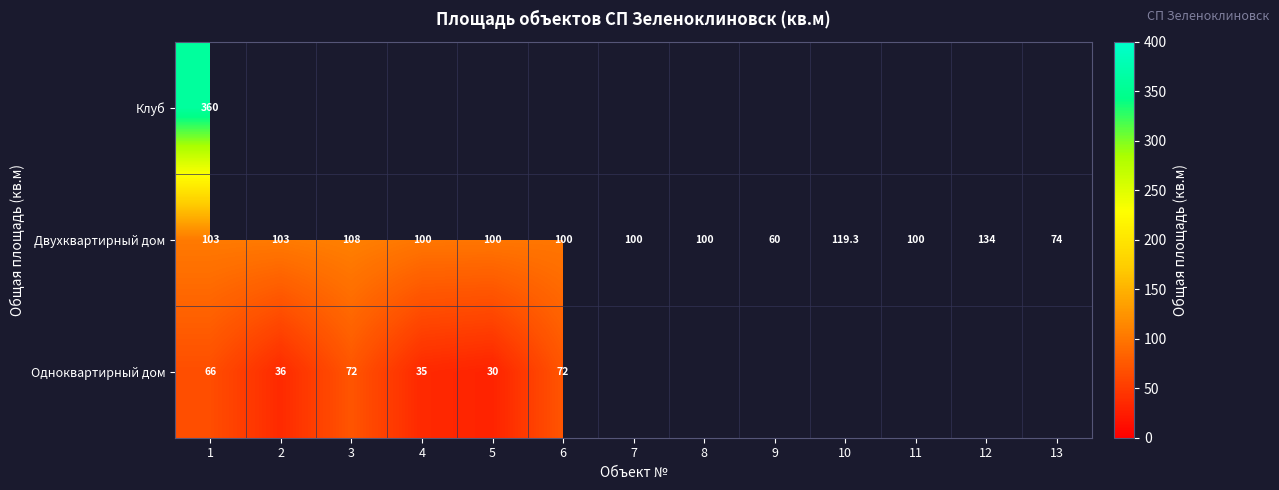

What is the difference between the Двухквартирный дом values at 3 and 12?

26.0